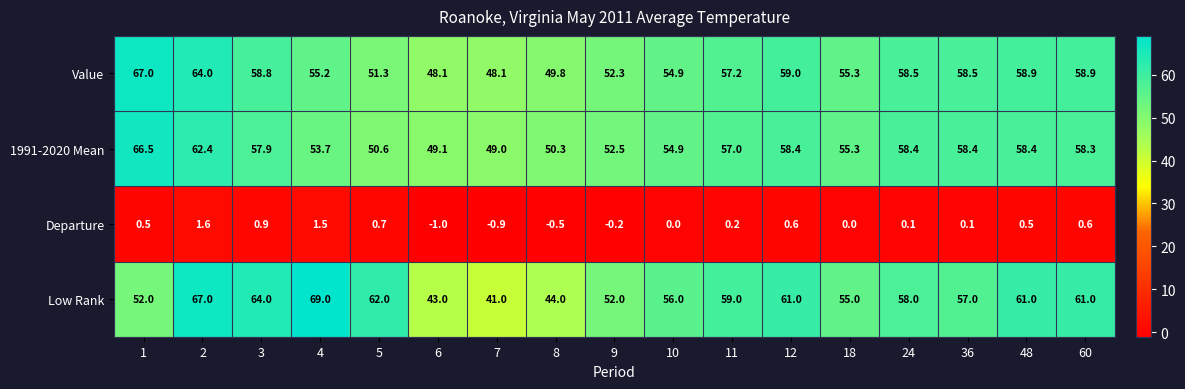

List the series in order of their peak value, lowest first.

Departure, 1991-2020 Mean, Value, Low Rank